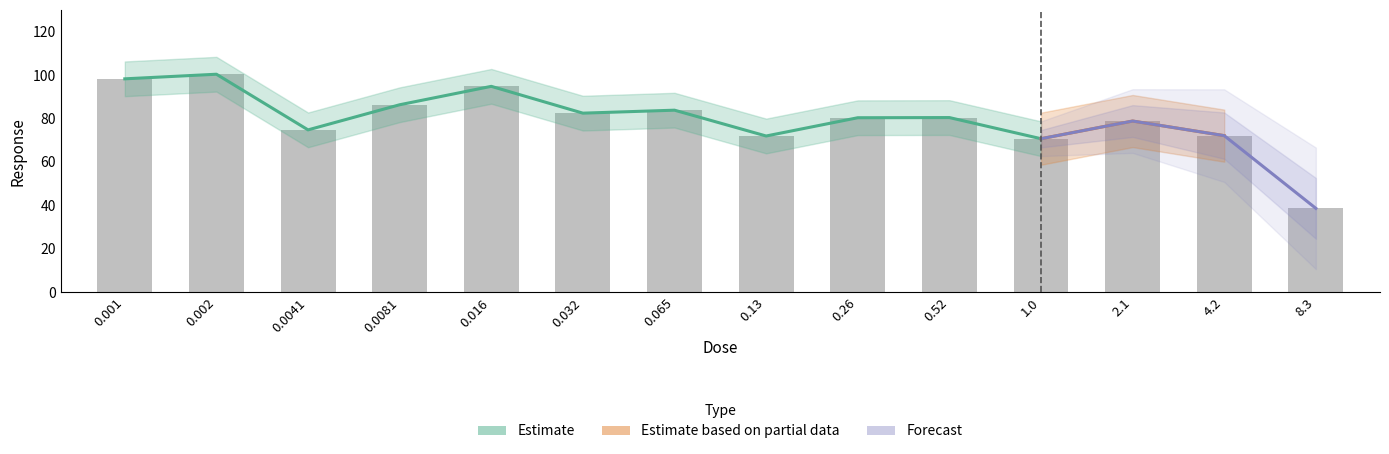

What is the sum of all values?

1114.0